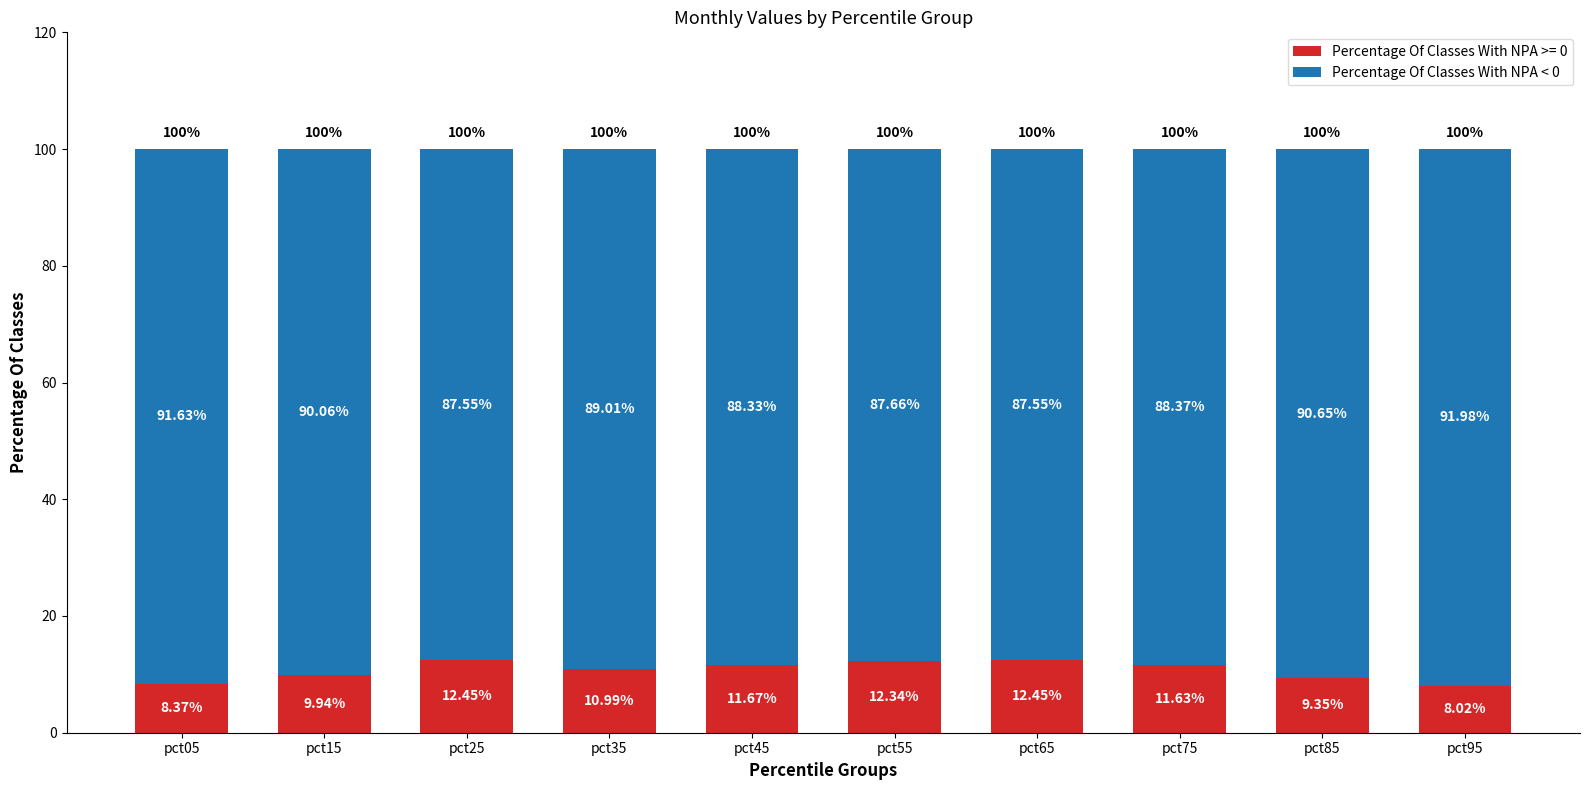

What is the sum of the Percentage Of Classes With NPA >= 0 values at pct65 and pct55?

24.8